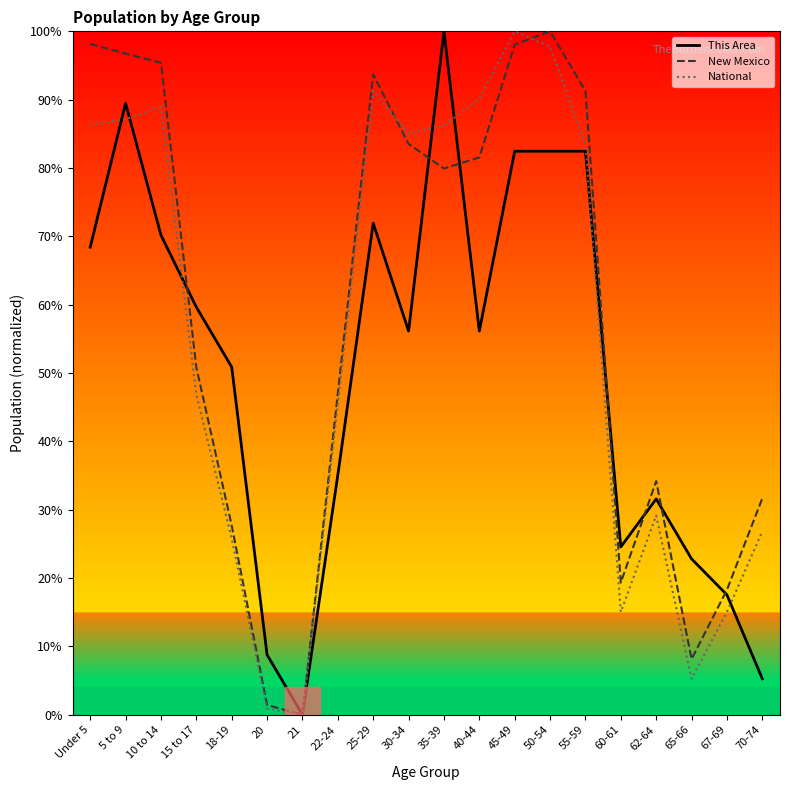

How many distinct data groups are displayed?

3